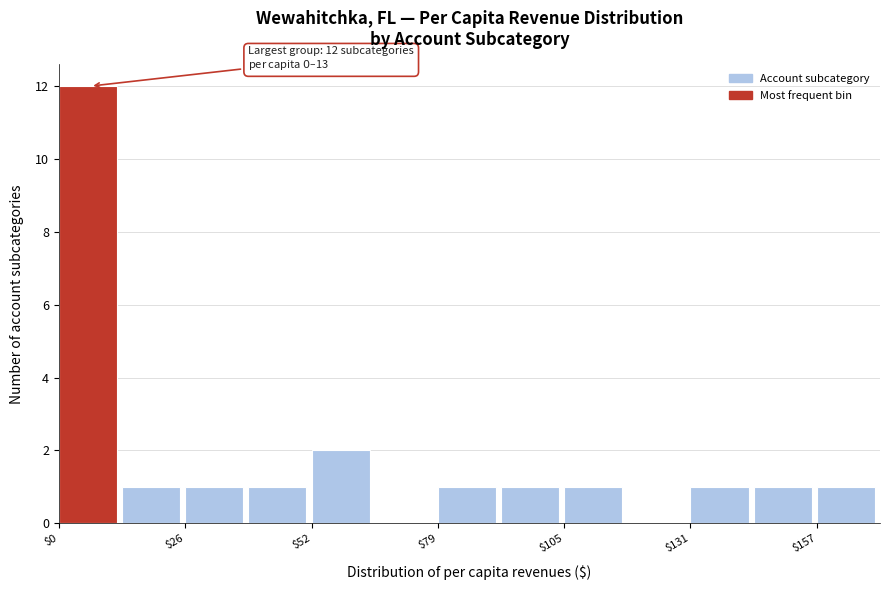

Read against the x-axis, roughly where is the centre of the tallest bar?

5